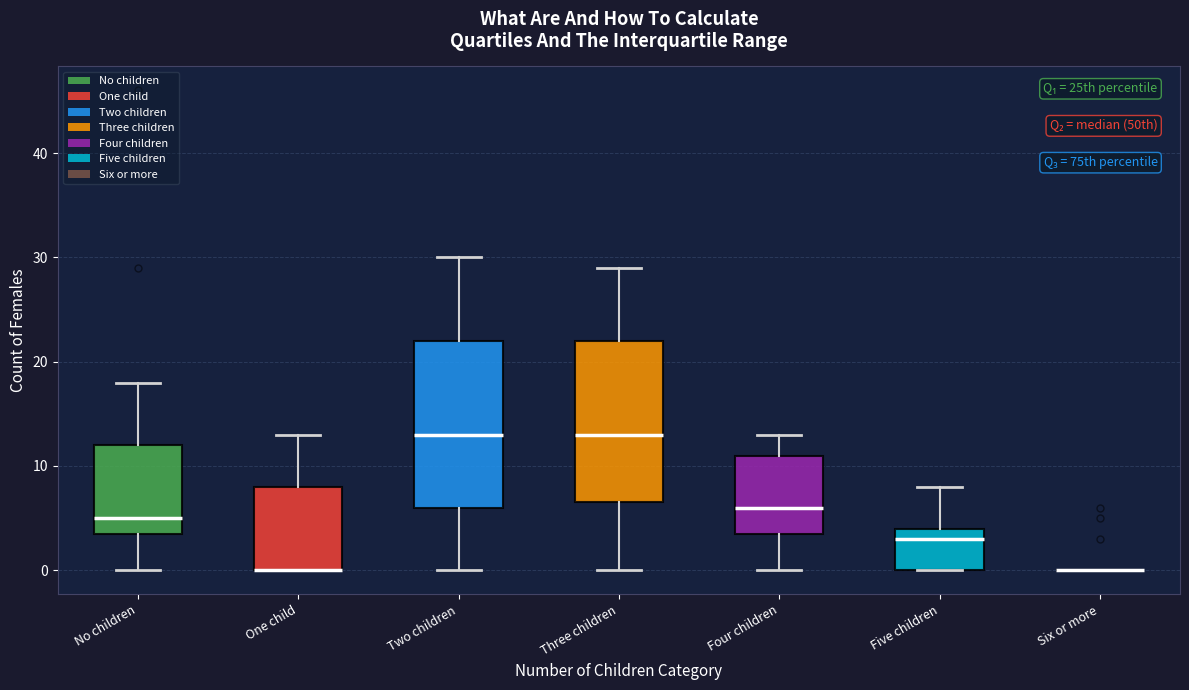

Where does the lower whisker of the box for Two children end on the y-axis? The values are not printed on the chart, so give them approximately, as read against the axis.

0